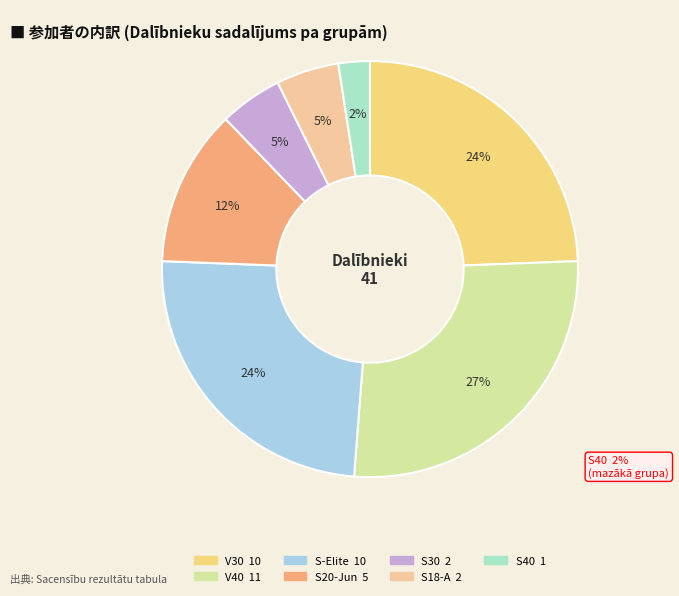

Which category has the biggest portion of the pie?

V40